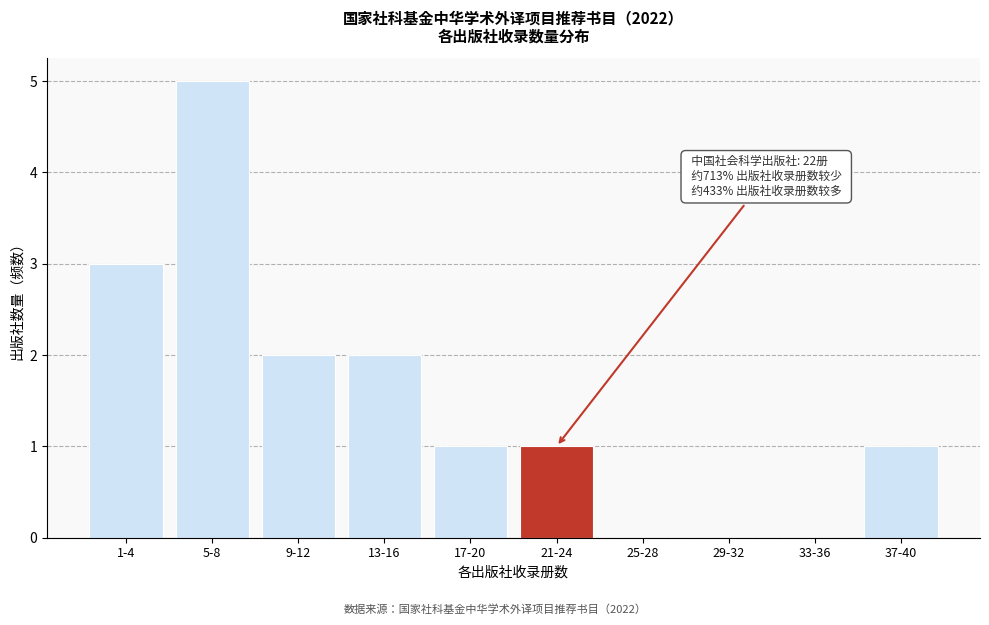

Reading right to left, extract all data points from this chart.

37-40=1	33-36=0	29-32=0	25-28=0	21-24=1	17-20=1	13-16=2	9-12=2	5-8=5	1-4=3